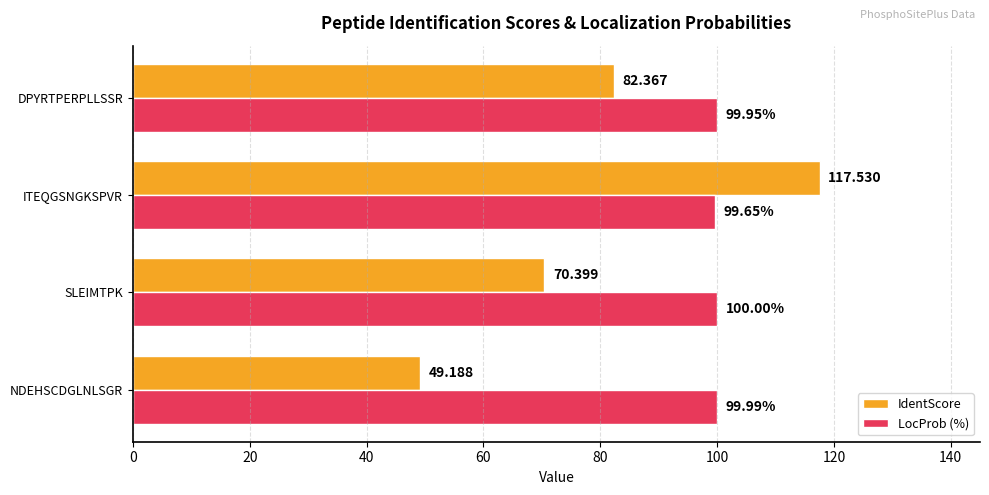

Which series changed the most between ITEQGSNGKSPVR and DPYRTPERPLLSSR?

IdentScore